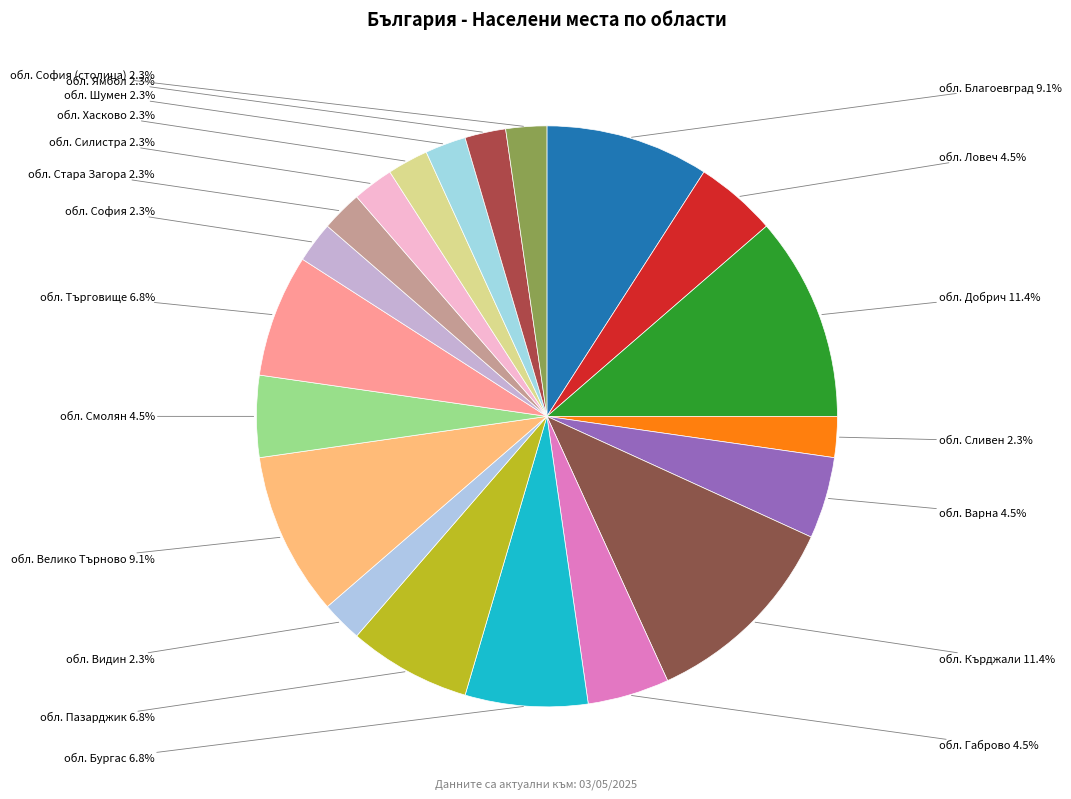

What is the total percentage of обл. Ловеч and обл. Добрич?

15.9%